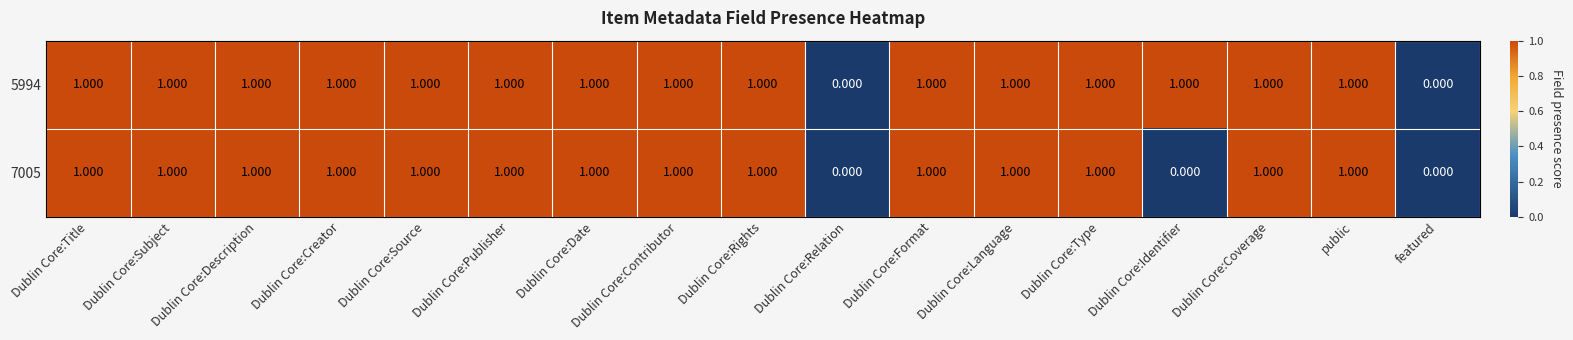

How many values in the 7005 series are below 1?

3